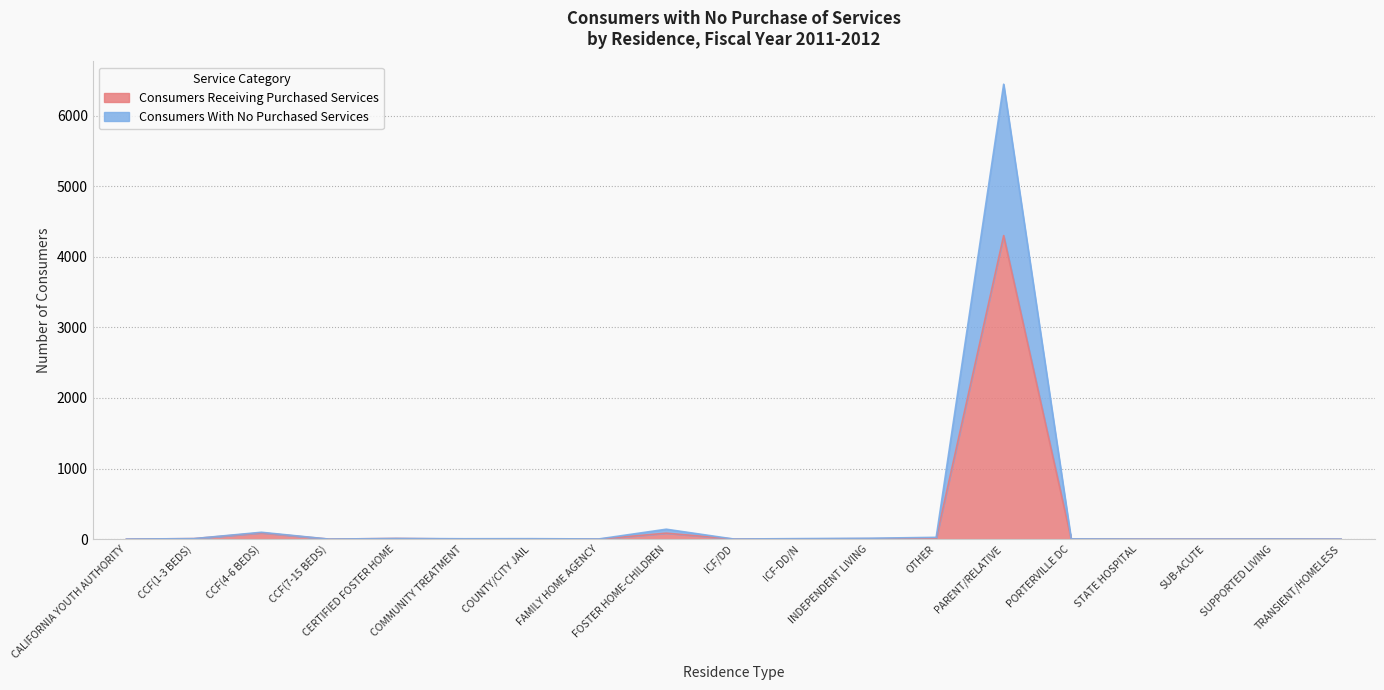

What position from the right is COUNTY/CITY JAIL?

13